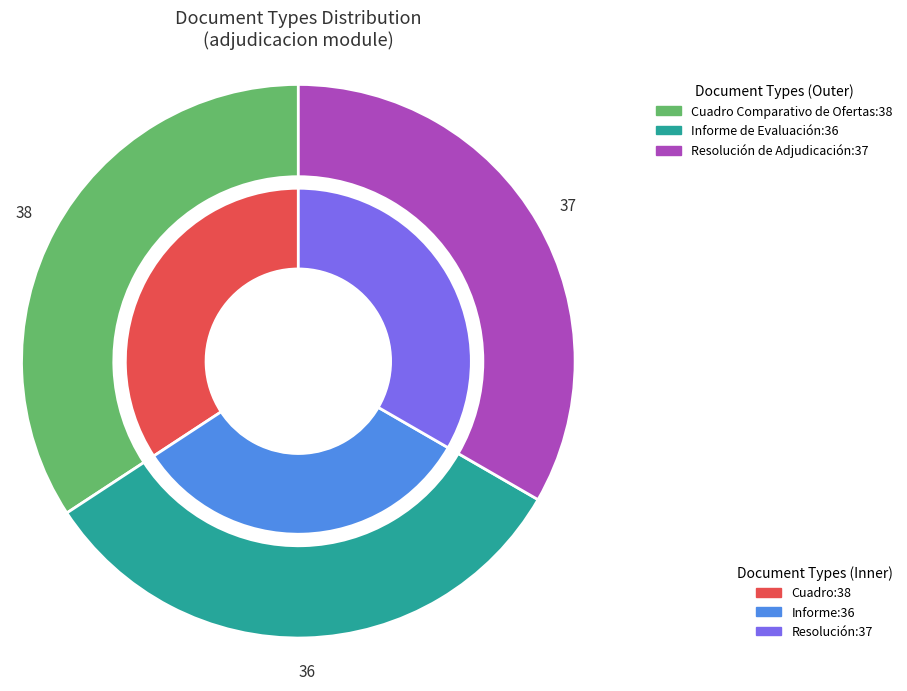

Combined, what portion of the pie is Resolución de Adjudicación and Cuadro Comparativo de Ofertas?

67.6%